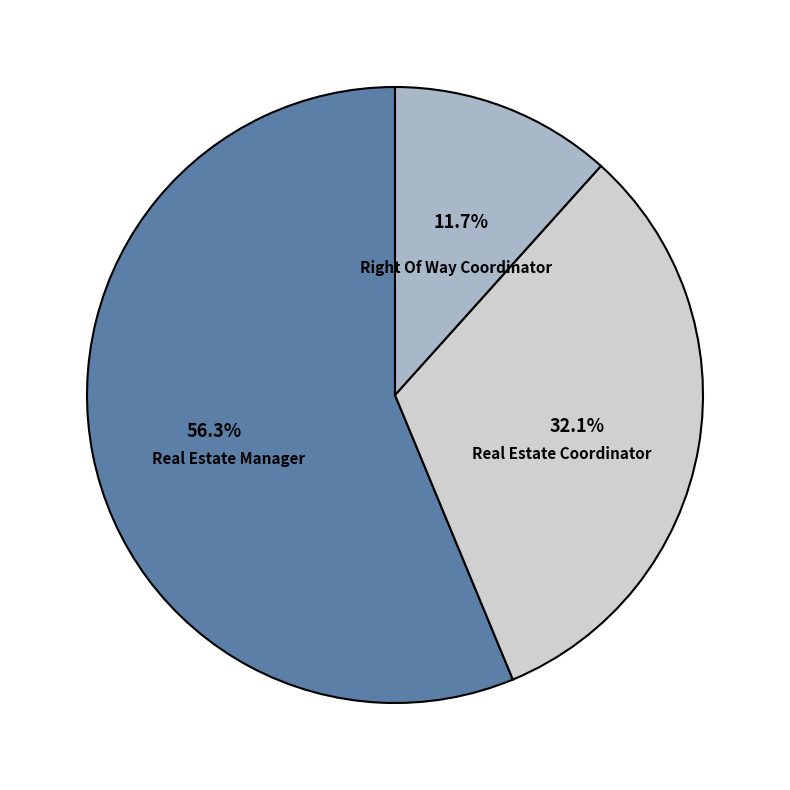

Rank the categories by value from highest to lowest.

Real Estate Manager, Real Estate Coordinator, Right Of Way Coordinator